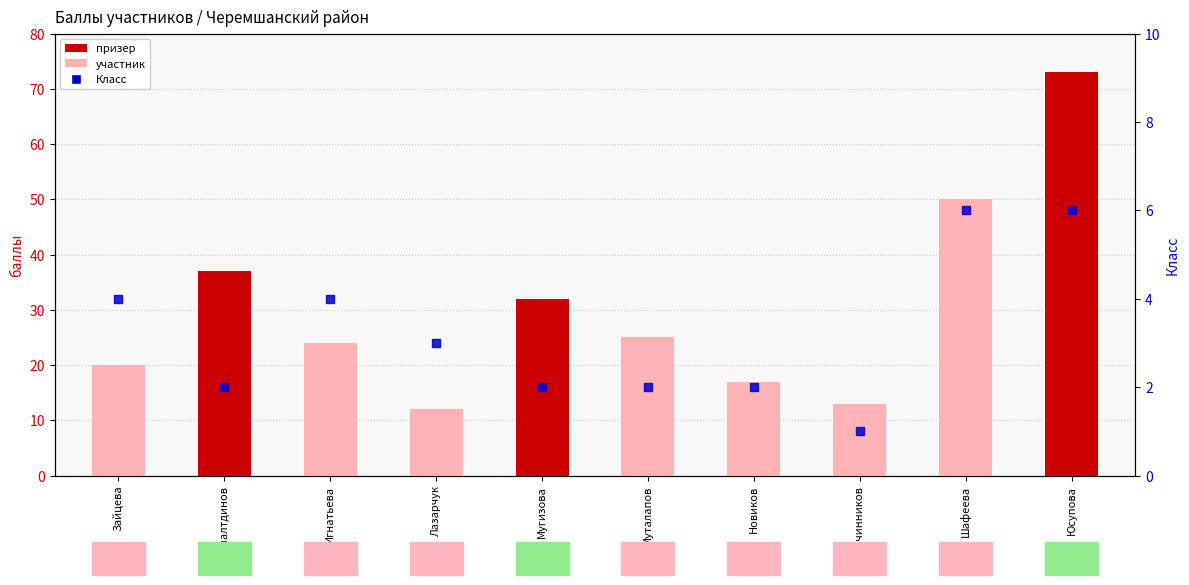

Between Зайцева and Шафеева, which is larger?

Шафеева